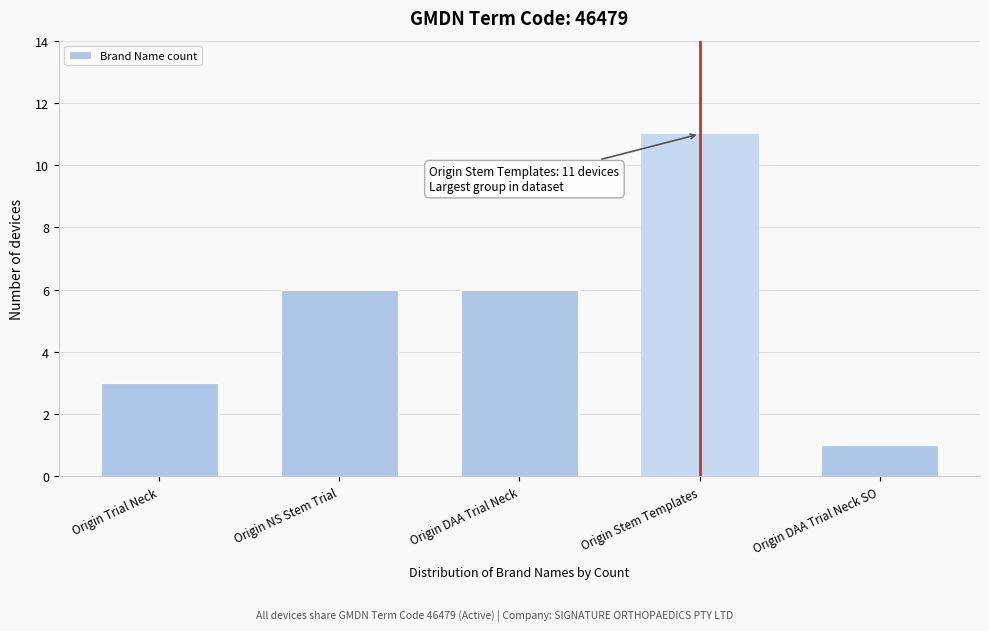

Reading left to right, list all the values displayed in this chart.

Origin Trial Neck=3	Origin NS Stem Trial=6	Origin DAA Trial Neck=6	Origin Stem Templates=11	Origin DAA Trial Neck SO=1